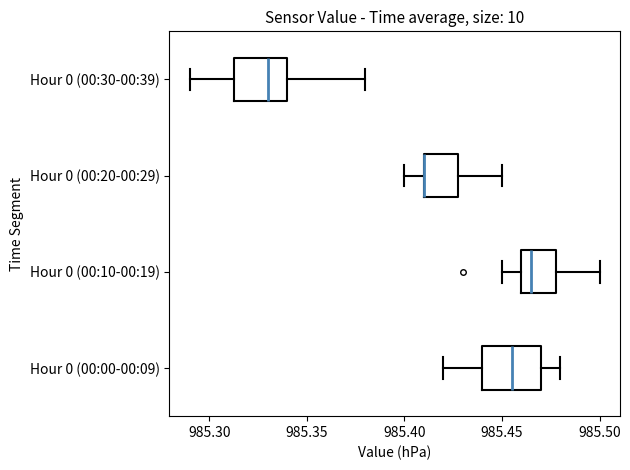

Reading bottom to top, transcribe this box plot: for each box, give where its median line is, the range the box spans, and where its two whiskers end, as read against the x-axis. The values are not printed on the chart, so give them approximately, as read against the axis.

Hour 0 (00:00-00:09): median 985.455, box 985.440 to 985.470, whiskers 985.420 to 985.480
Hour 0 (00:10-00:19): median 985.465, box 985.460 to 985.480, whiskers 985.450 to 985.500
Hour 0 (00:20-00:29): median 985.410 (drawn on the box's left edge), box 985.410 to 985.430, whiskers 985.400 to 985.450
Hour 0 (00:30-00:39): median 985.330, box 985.315 to 985.340, whiskers 985.290 to 985.380